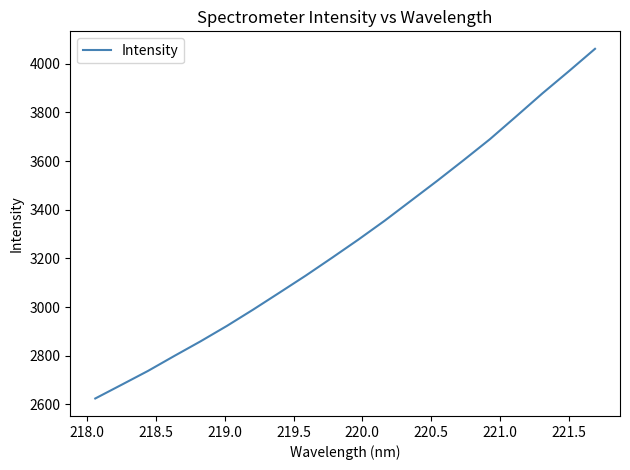

What is the smallest value displayed?

2624.7